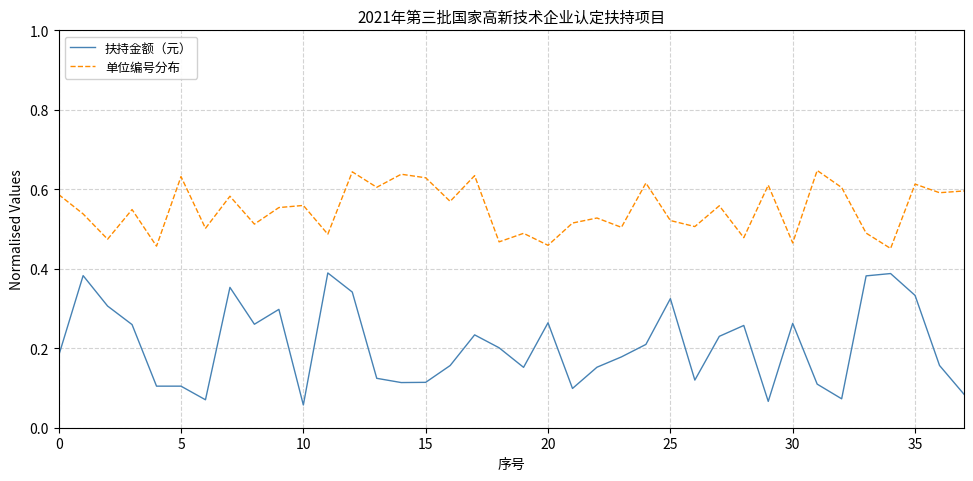

Which series has the widest spread of values?

扶持金额（元）